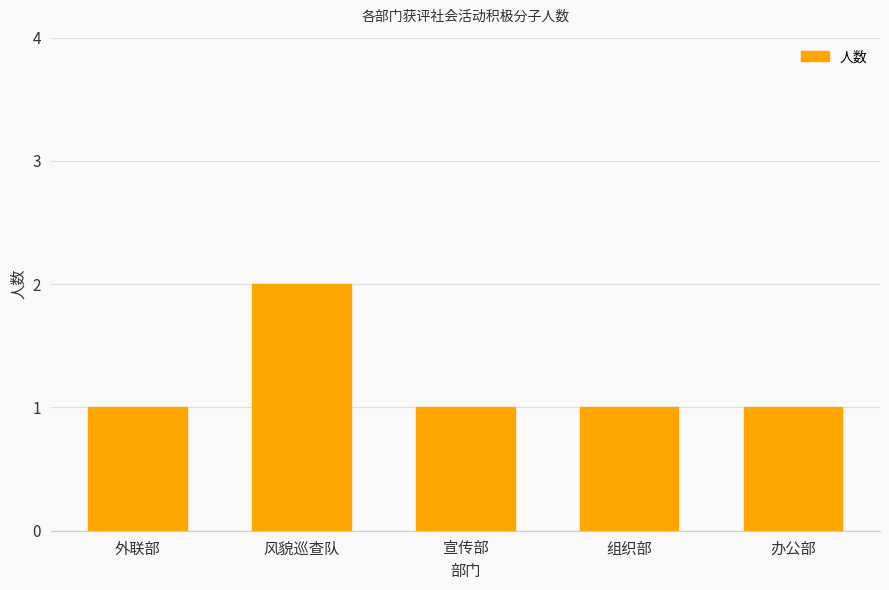

Reading right to left, list all the values displayed in this chart.

办公部=1	组织部=1	宣传部=1	风貌巡查队=2	外联部=1